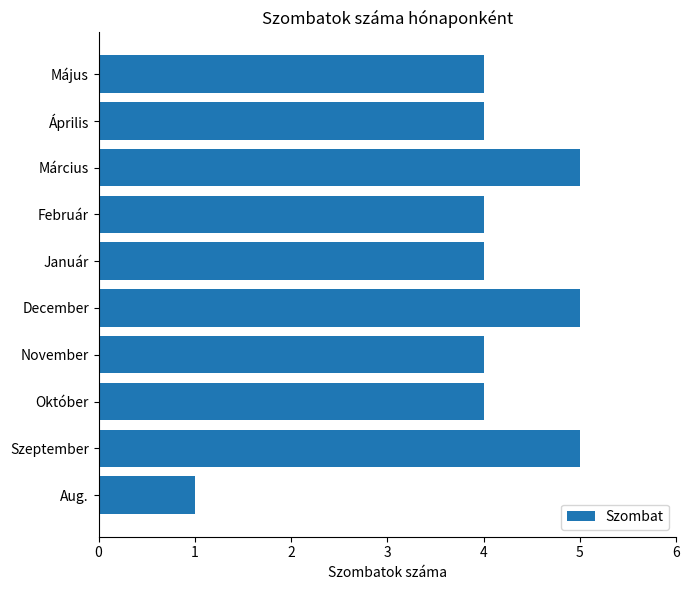

The value at December is 7. True or false?

False